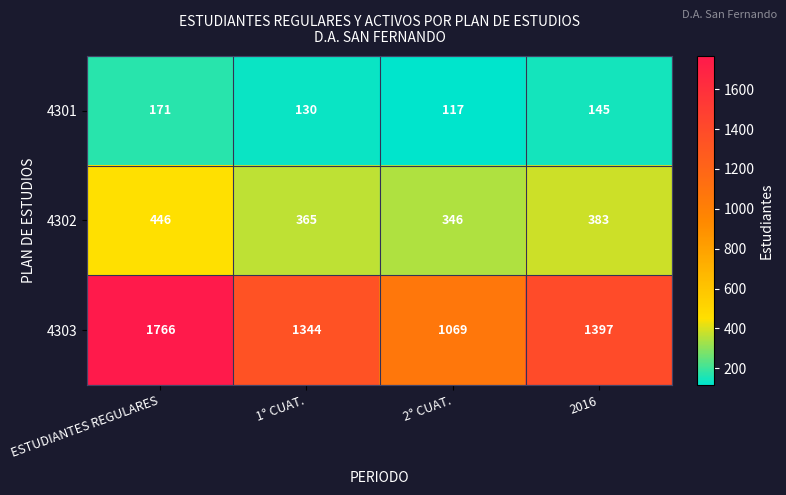

What is the sum of all 4302 values?

1540